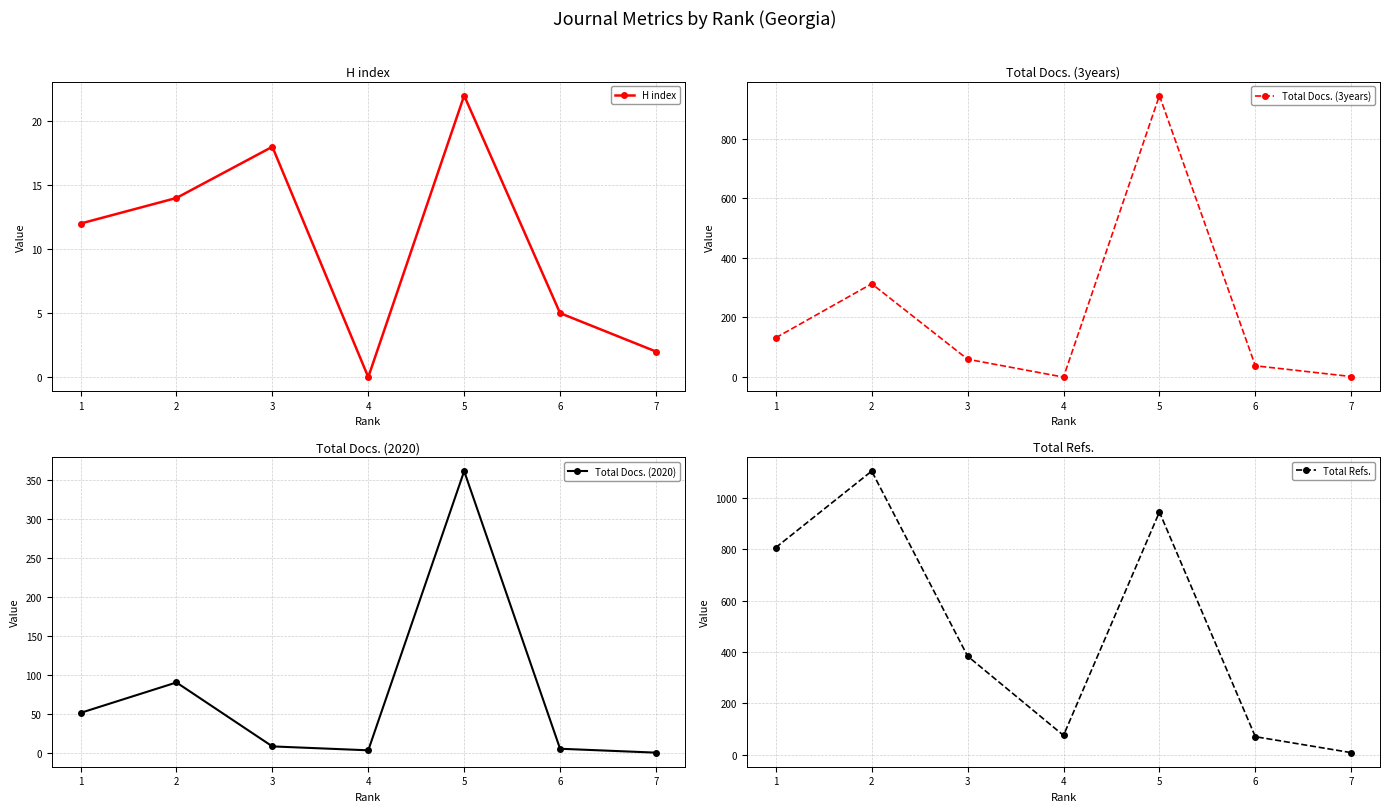

Which has a higher value, 5 or 1?

5